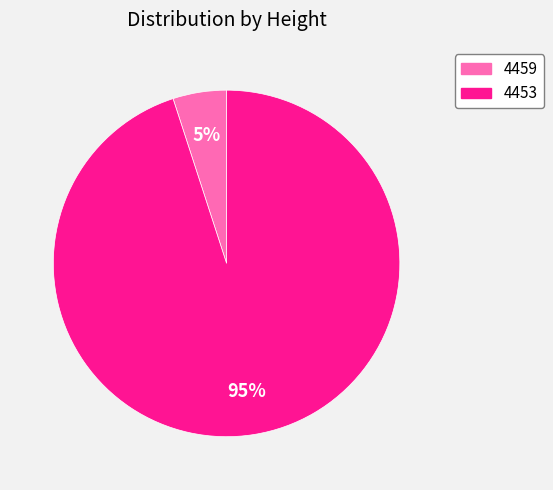

Is it true that 4459 is 5% of the pie?

True